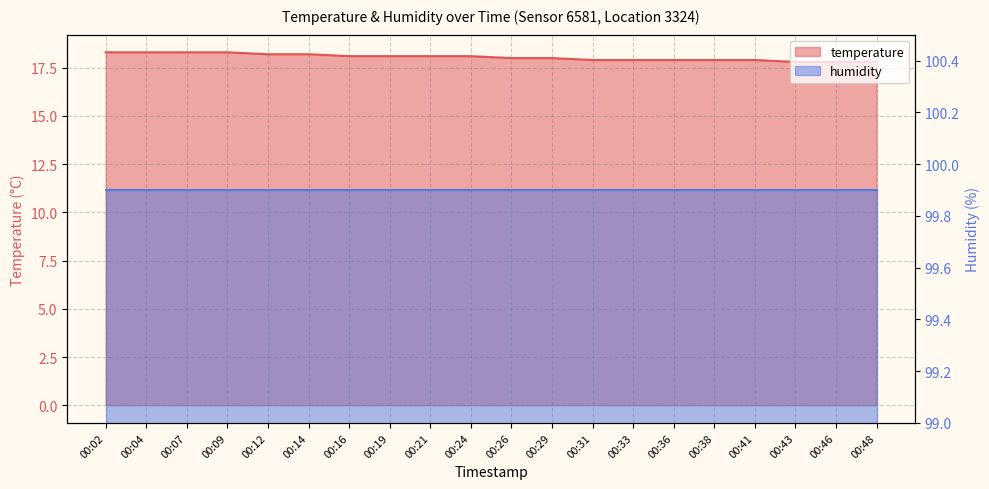

What is the smallest value displayed?

17.8